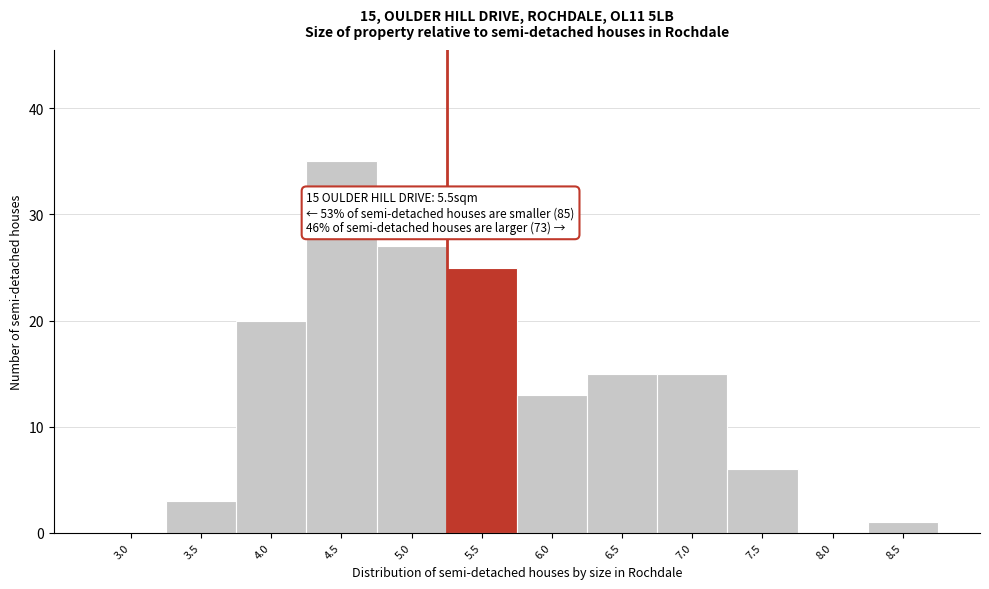

Reading left to right, extract all data points from this chart.

3.0=0	3.5=3	4.0=20	4.5=35	5.0=27	5.5=25	6.0=13	6.5=15	7.0=15	7.5=6	8.0=0	8.5=1